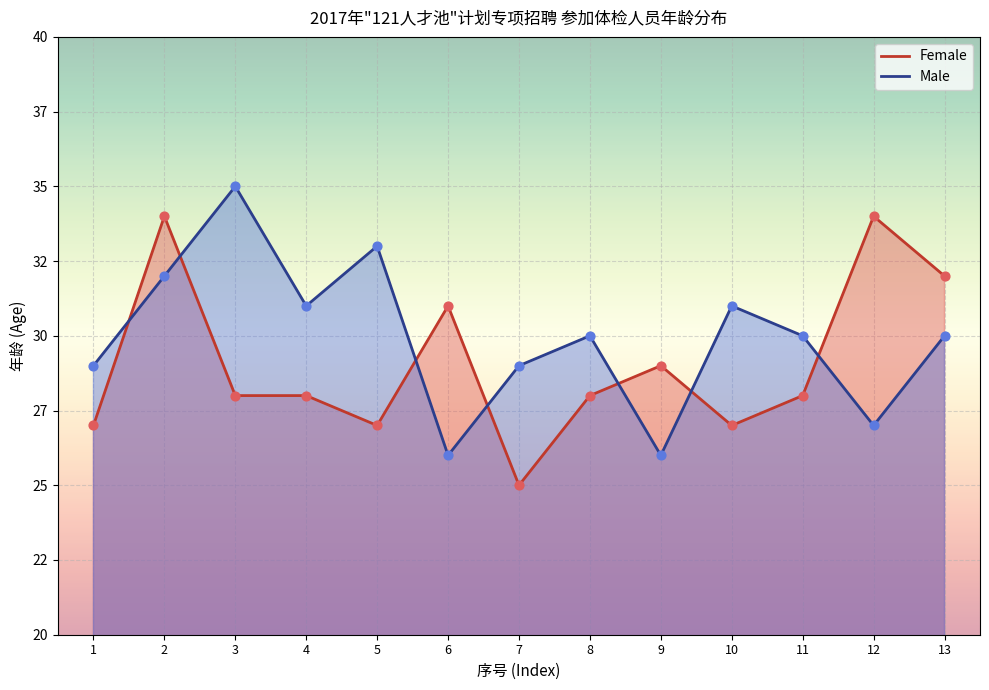

What is the total value across all series at 6?

57